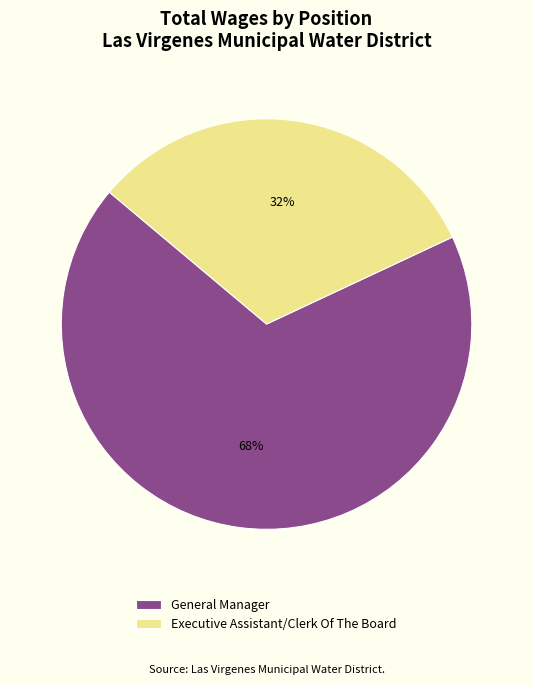

To the nearest percent, what is the combined percentage of Executive Assistant/Clerk Of The Board and General Manager?

100%